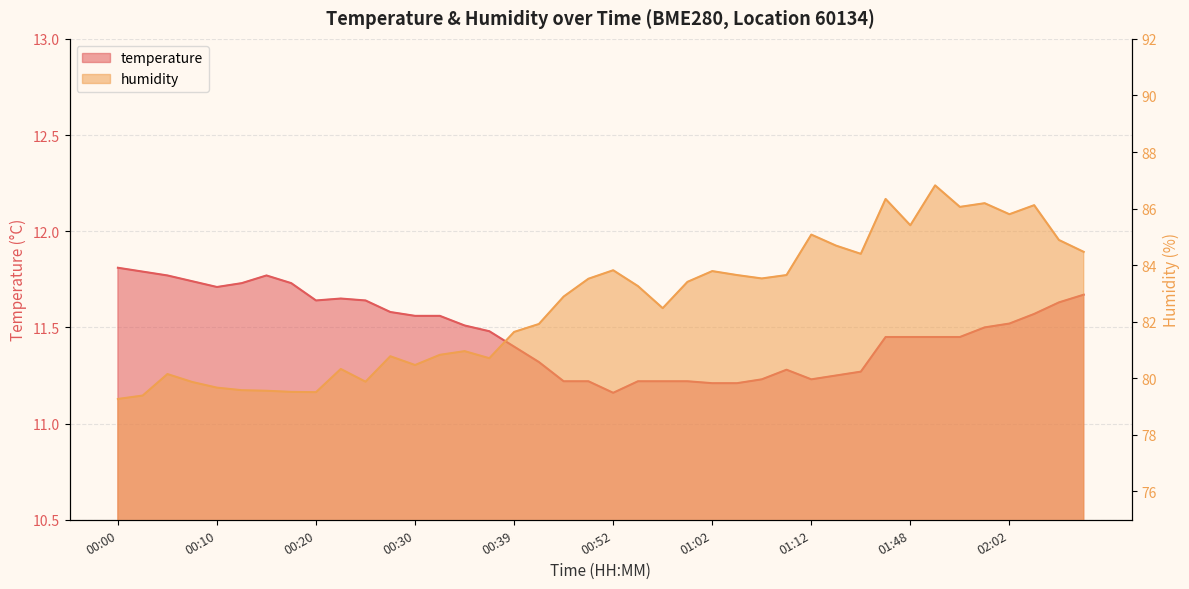

List the series in order of their overall mean, lowest first.

temperature, humidity